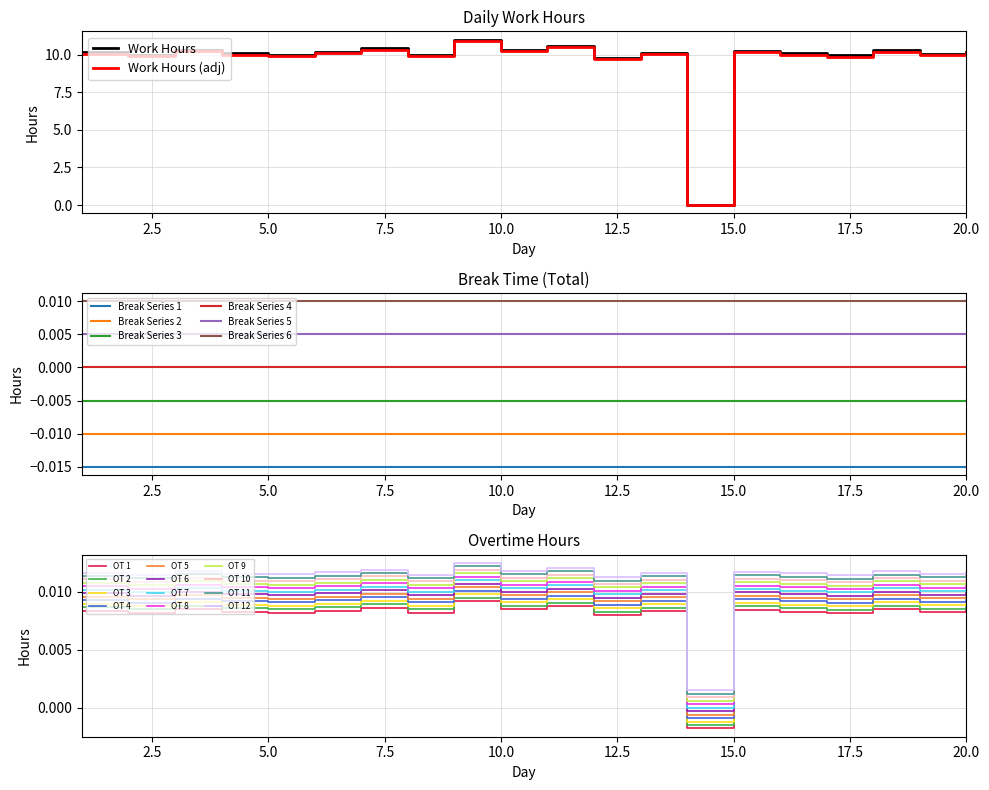

At how many categories does at least one series exceed 5?

19